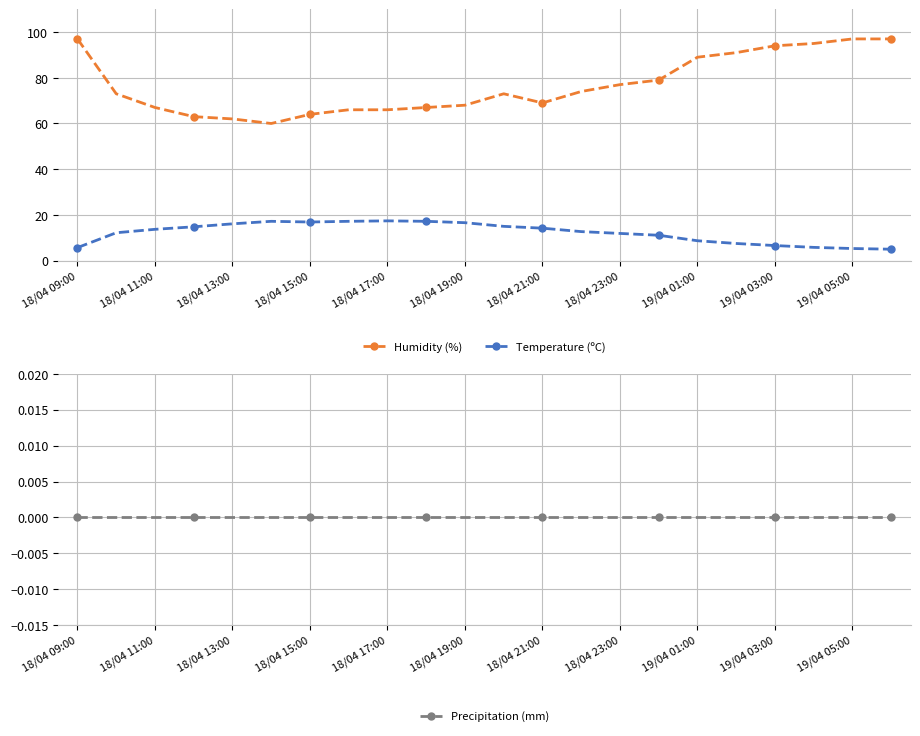

How many distinct data groups are displayed?

3